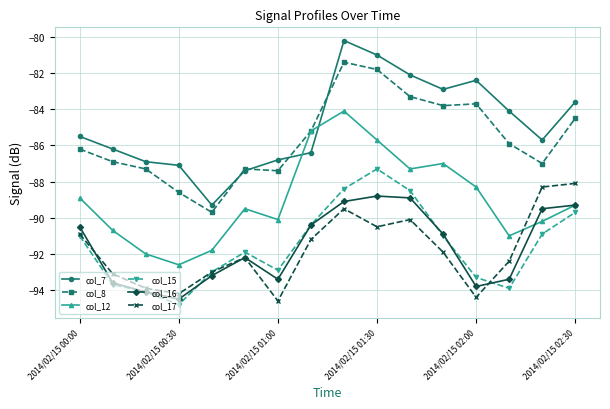

True or false: col_17 and col_7 intersect in this chart.

False